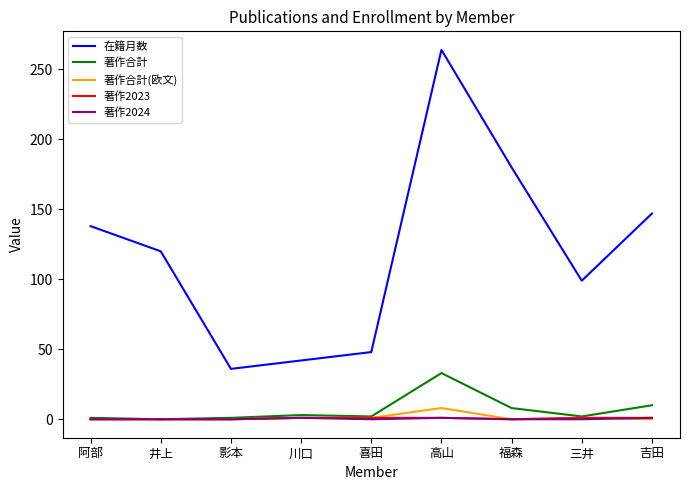

What is the average value of the 著作2023 series?

1